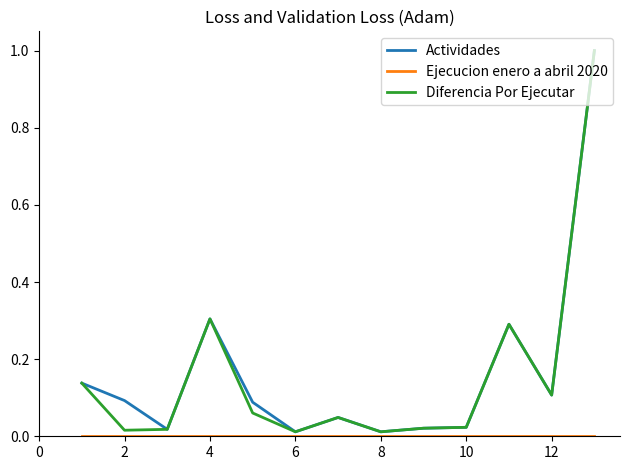

What is the highest value of the Actividades series?

1.0